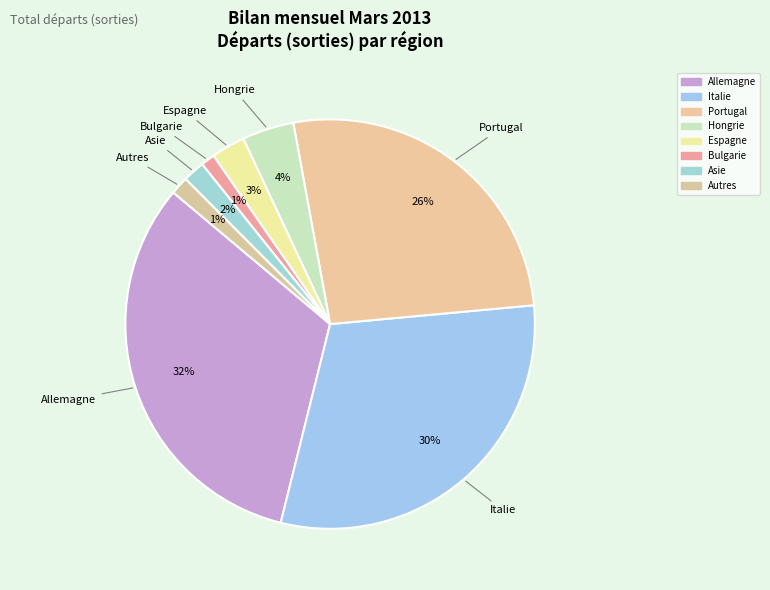

How many segments does this pie chart have?

8